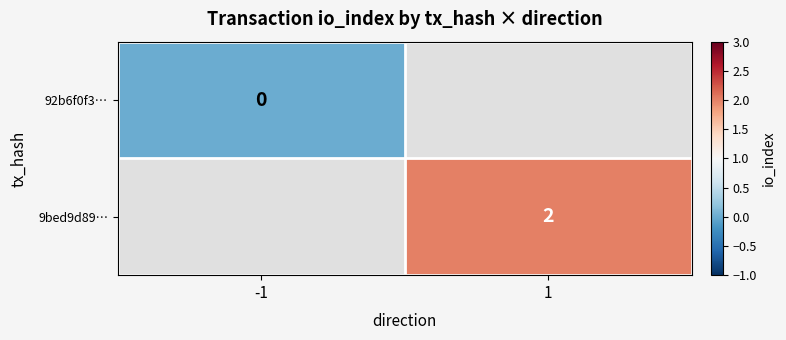

At how many categories does at least one series exceed 1?

1